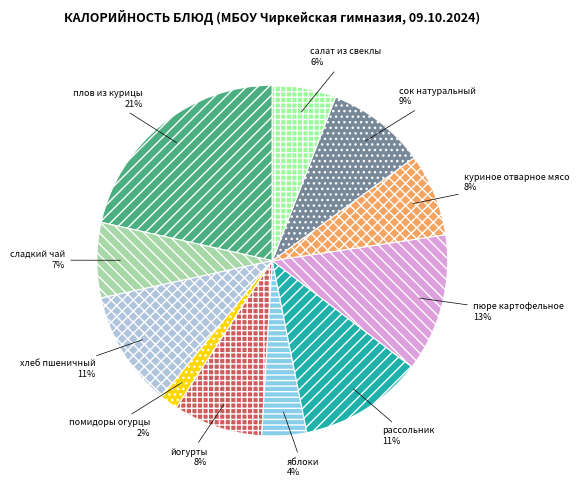

Is it true that хлеб пшеничный is 11% of the pie?

True